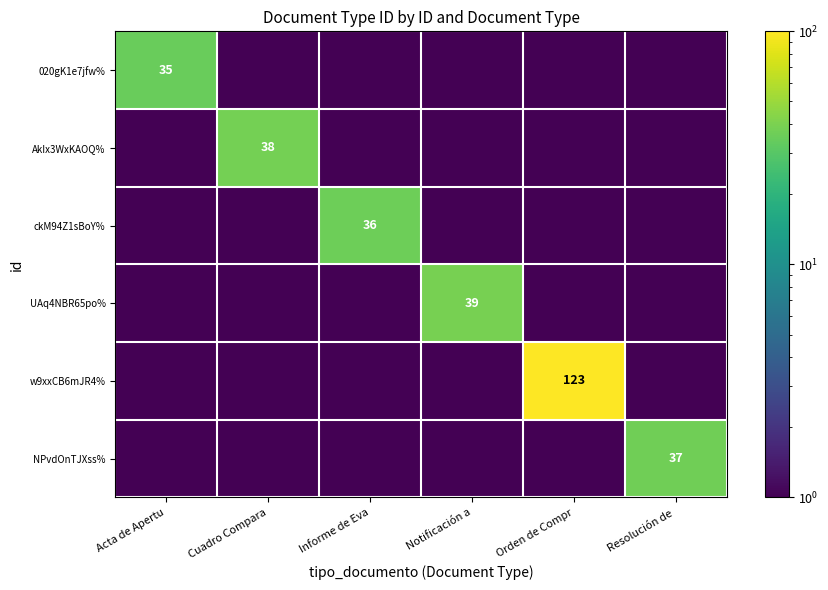

At which category is the sum across all series the highest?

Orden de Compr